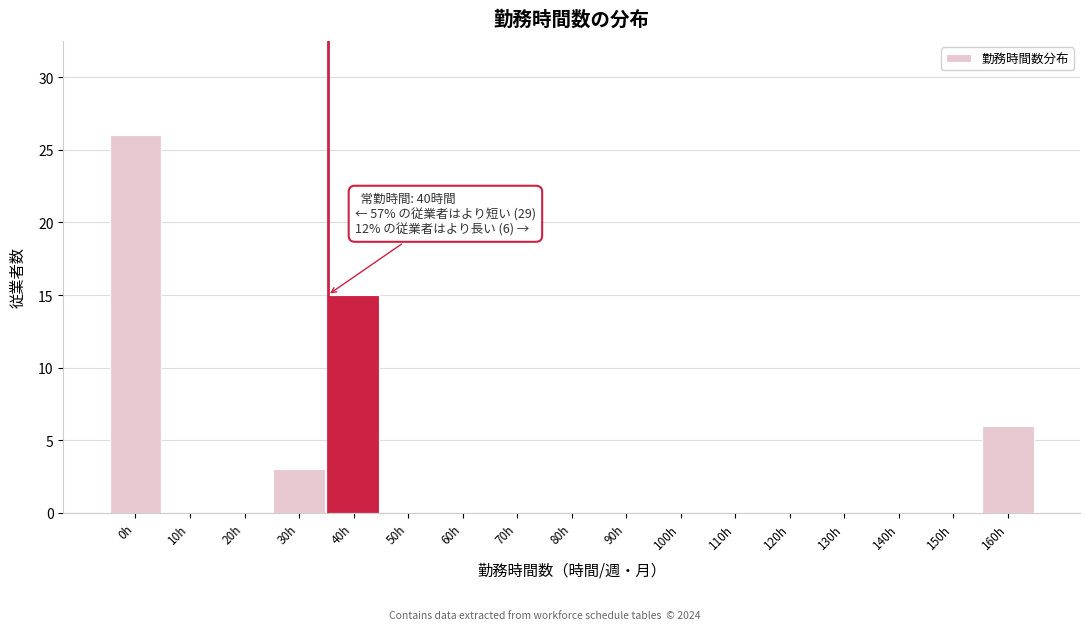

Reading right to left, extract all data points from this chart.

160h=6	150h=0	140h=0	130h=0	120h=0	110h=0	100h=0	90h=0	80h=0	70h=0	60h=0	50h=0	40h=15	30h=3	20h=0	10h=0	0h=26